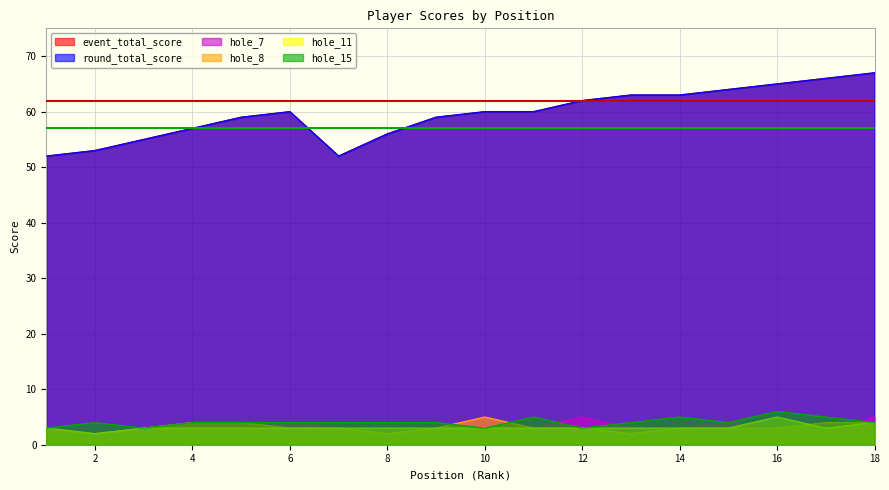

At which category does hole_15 reach its first local peak?

2